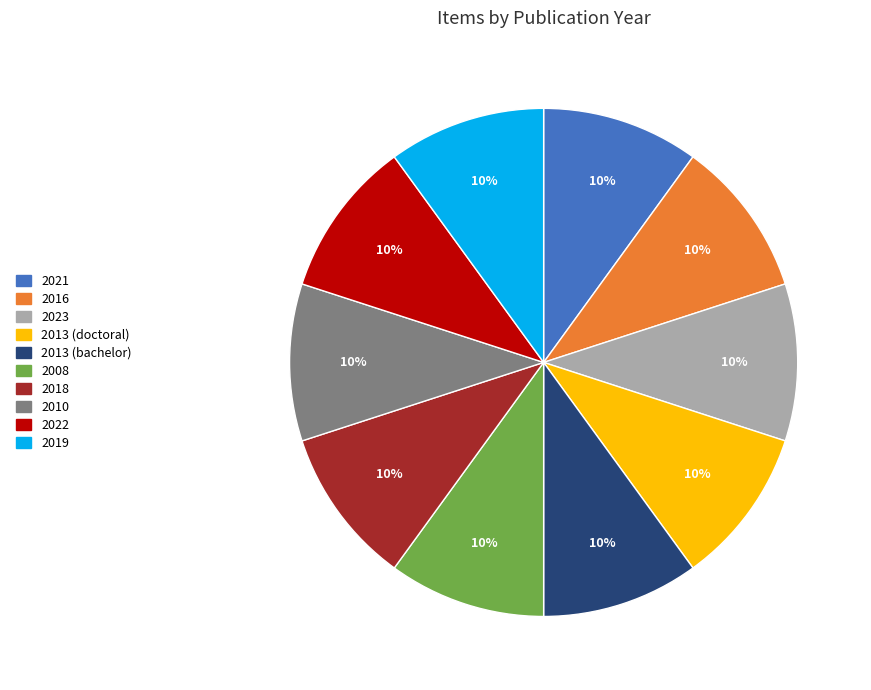

Is there a majority slice in this chart?

No